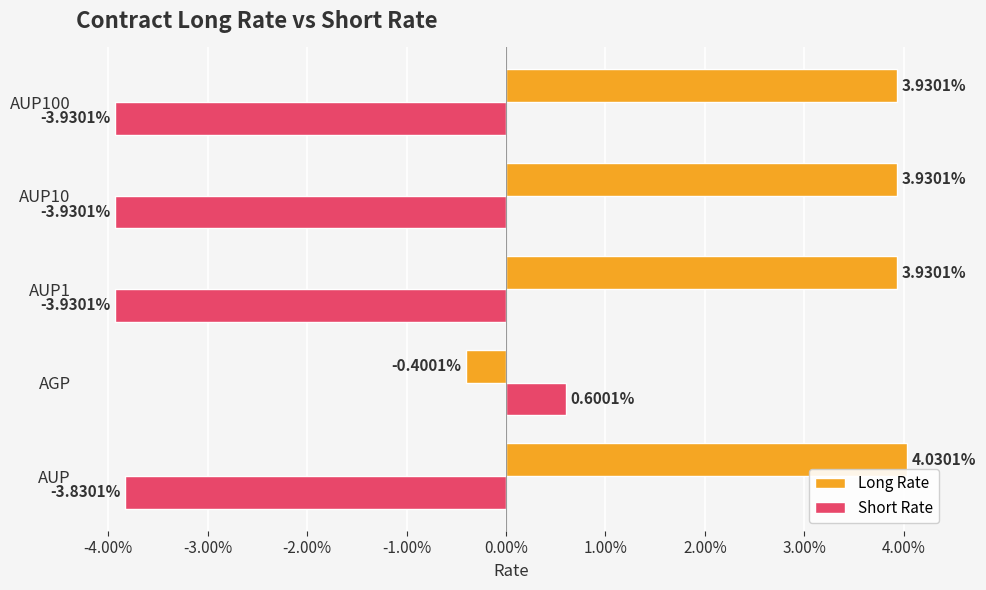

What are all the series names shown in the legend?

Long Rate, Short Rate